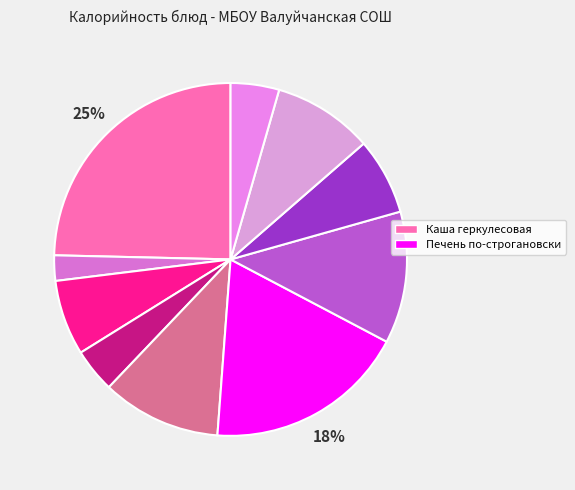

Is there any slice that represents more than half of the pie?

No